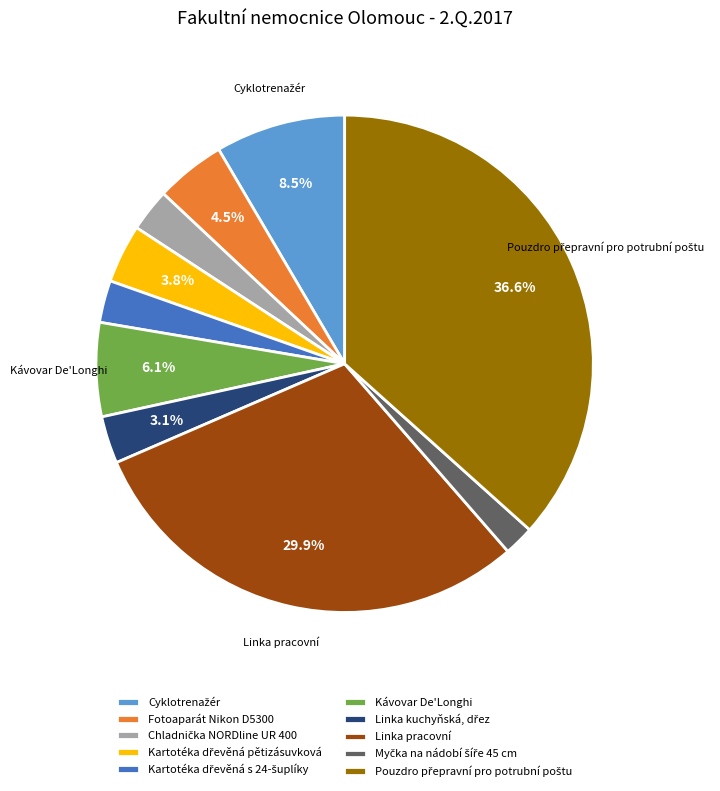

Count the number of slices in the pie.

10